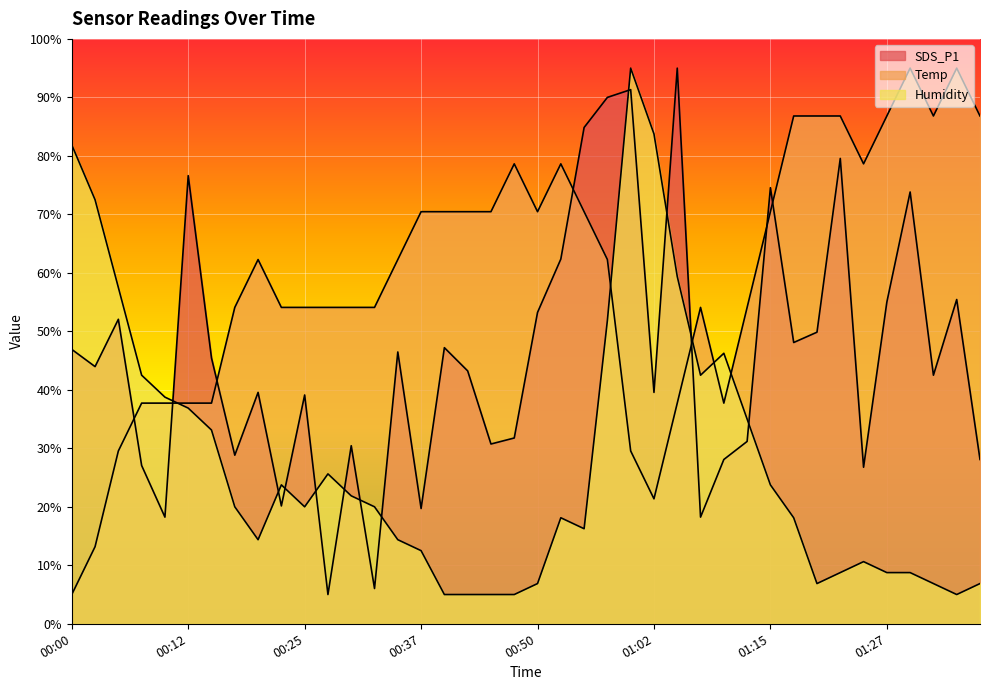

Where is SDS_P1 nearest to the value 50?

01:20